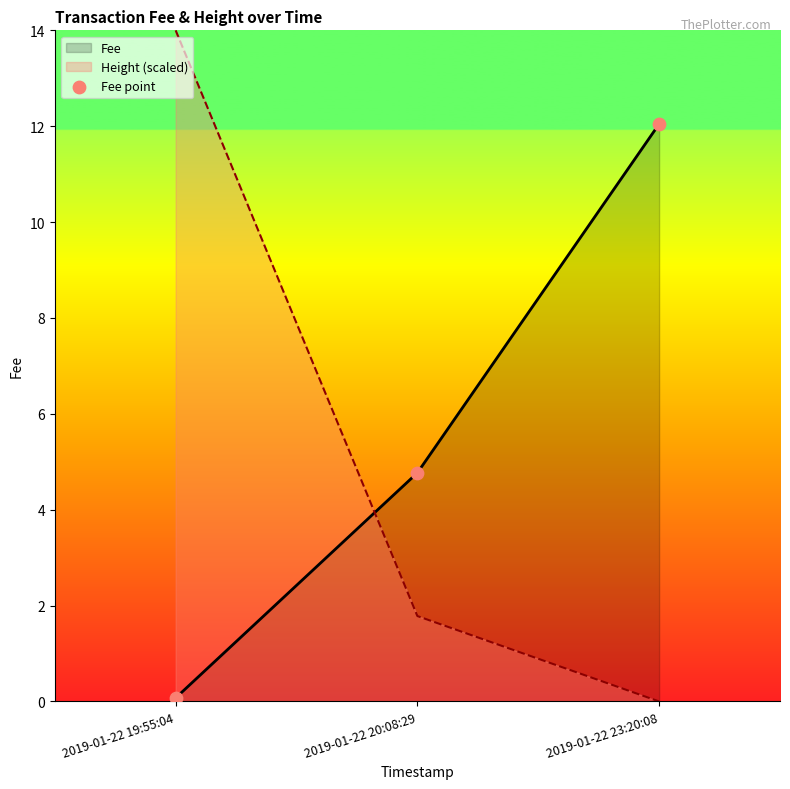

What is the change in value from 2019-01-22 20:08:29 to 2019-01-22 23:20:08?

+7.3